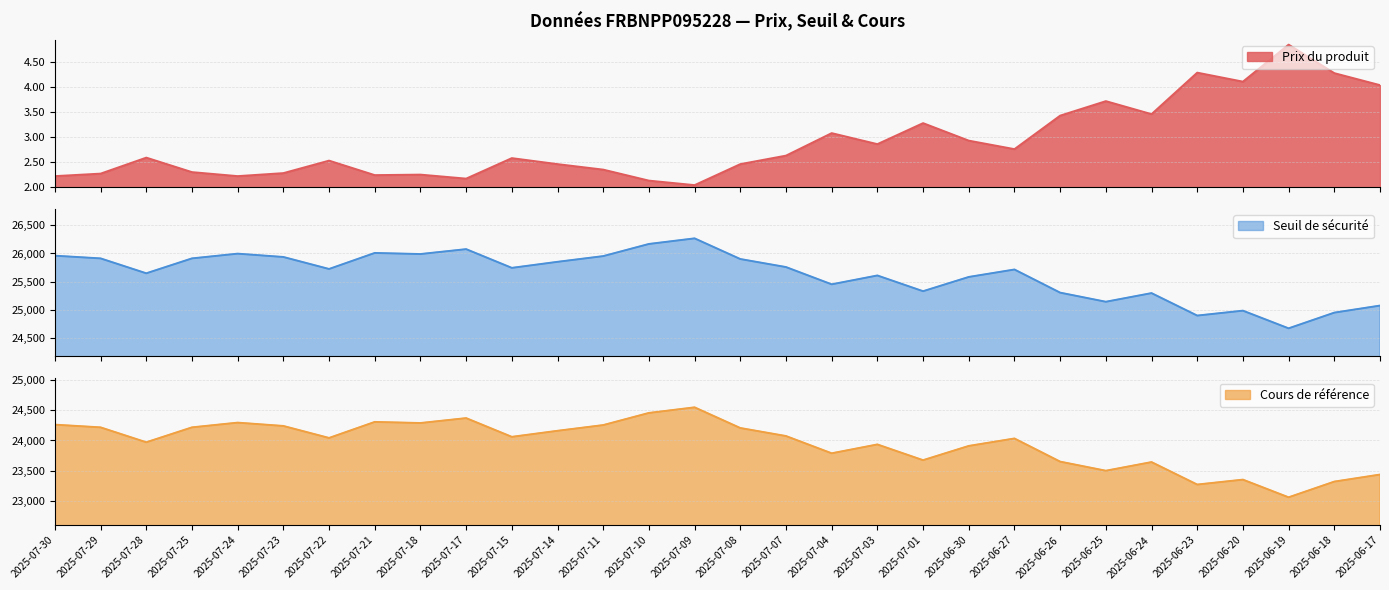

Reading left to right, extract all data points from this chart.

Prix du produit: 2.2	2.3	2.6	2.3	2.2	2.3	2.5	2.2	2.2	2.2	2.6	2.5	2.4	2.1	2.0	2.5	2.6	3.1	2.9	3.3	2.9	2.8	3.4	3.7	3.5	4.3	4.1	4.8	4.3	4.0
Seuil de sécurité: 25960.6	25912.6	25648.3	25912.7	25996.6	25937.7	25724.8	26009.3	25989.8	26076.9	25744.5	25851.9	25953.2	26168.8	26268.0	25901.4	25758.8	25452.6	25609.5	25330.4	25583.3	25715.5	25304.8	25143.2	25296.5	24897.8	24985.1	24671.4	24950.1	25075.1
Cours de référence: 24262.2	24217.4	23970.4	24217.5	24295.9	24240.8	24041.9	24307.8	24289.5	24370.9	24060.3	24160.6	24255.3	24456.8	24549.6	24206.9	24073.7	23787.5	23934.1	23673.3	23909.6	24033.2	23649.3	23498.3	23641.6	23269.0	23350.5	23057.4	23317.8	23434.7